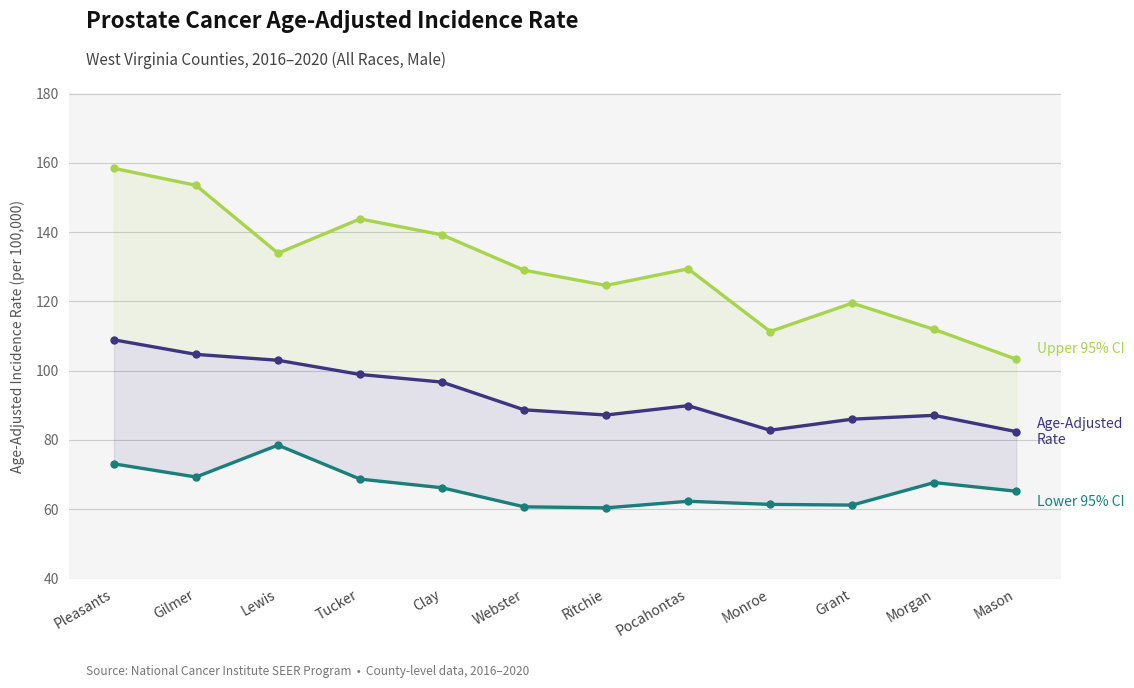

In Lower 95% CI, how many points are higher than both neighbors (excluding endpoints)?

3